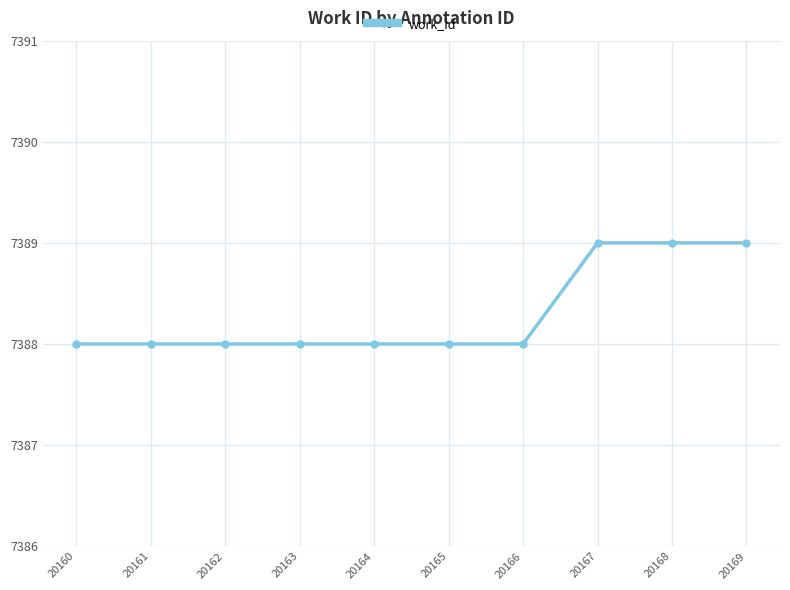

True or false: the data shows 7388 at 20166.

True